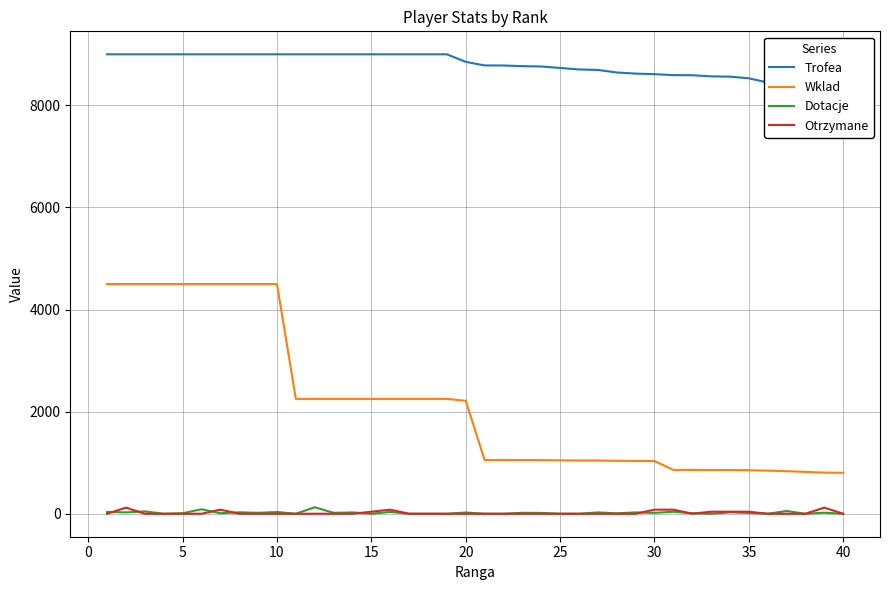

True or false: Wklad and Otrzymane cross at least once.

False